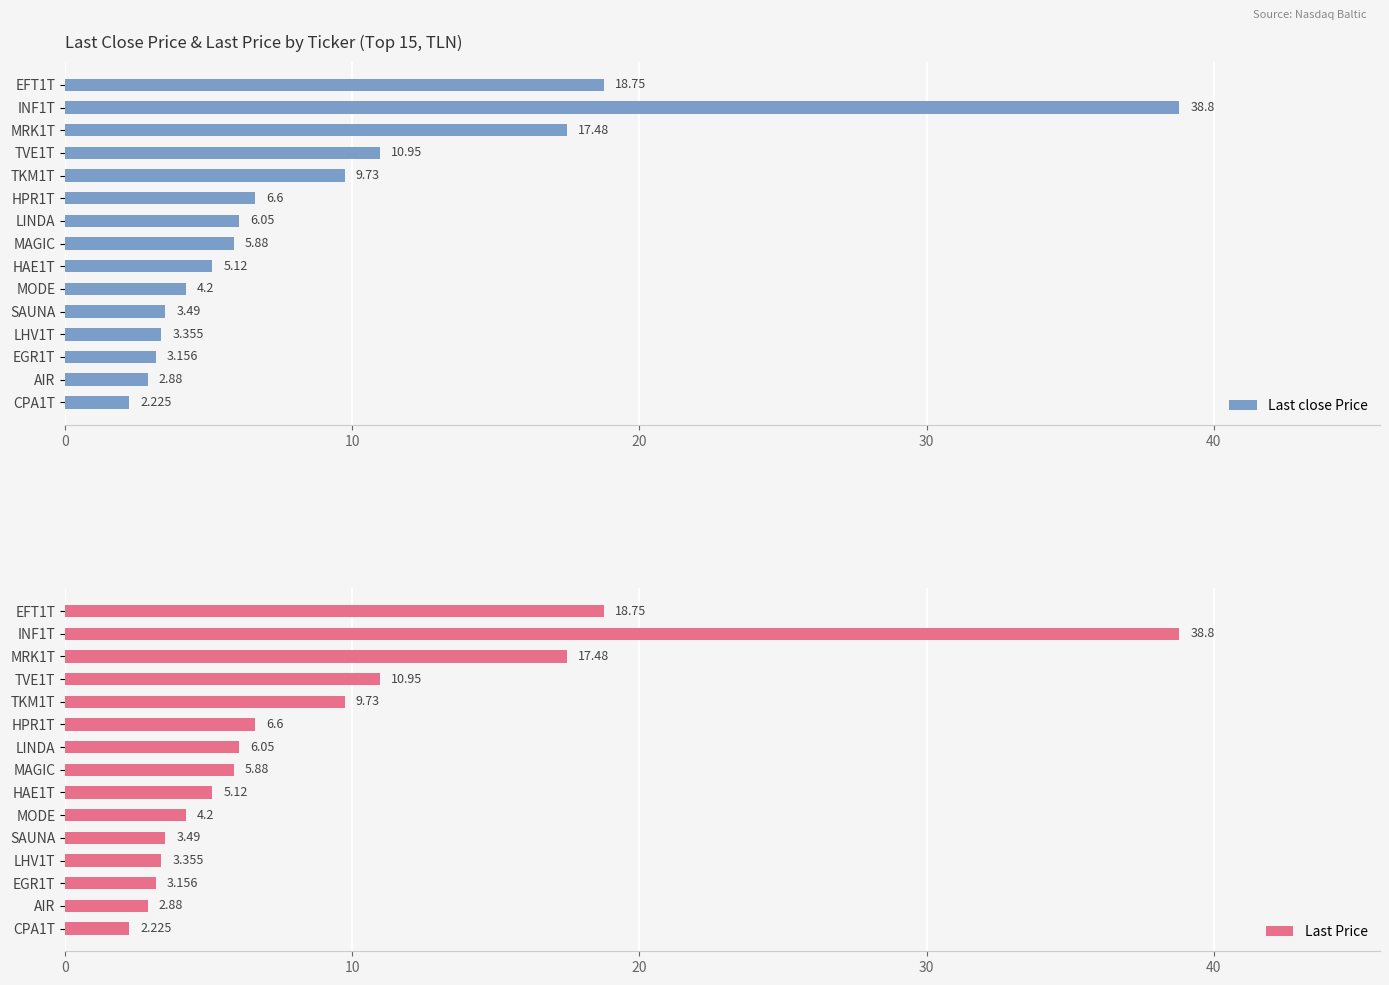

Is the value of Last Price at AIR greater than the value of Last close Price at EFT1T?

No